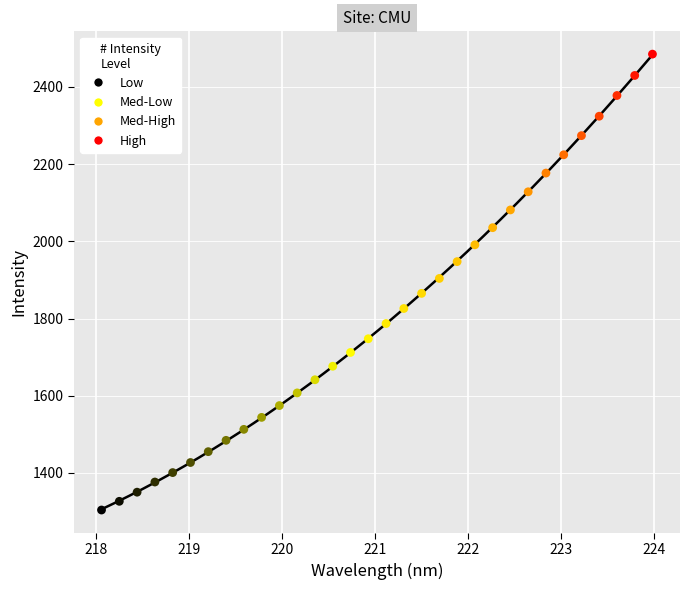

What is the range of X values (max minus min)?

5.9